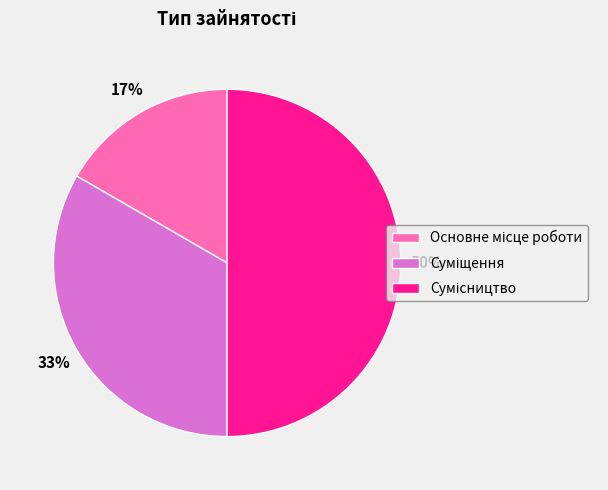

To the nearest percent, what is the average slice percentage?

33%